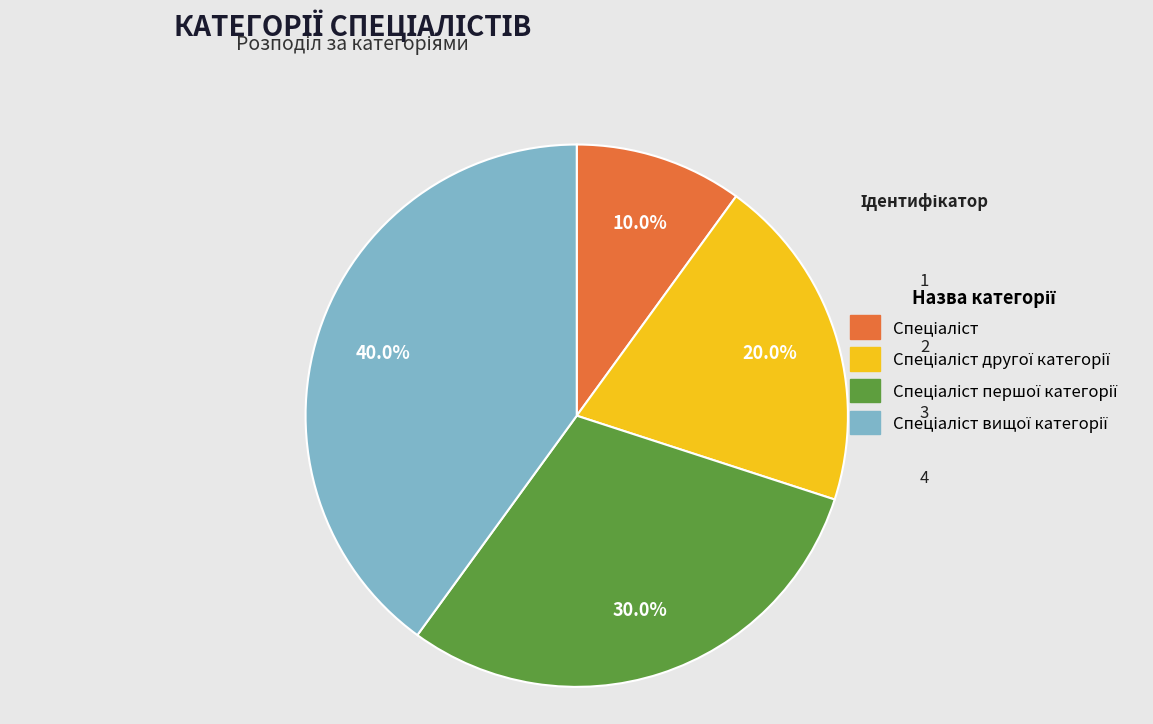

Is there any slice that represents more than half of the pie?

No